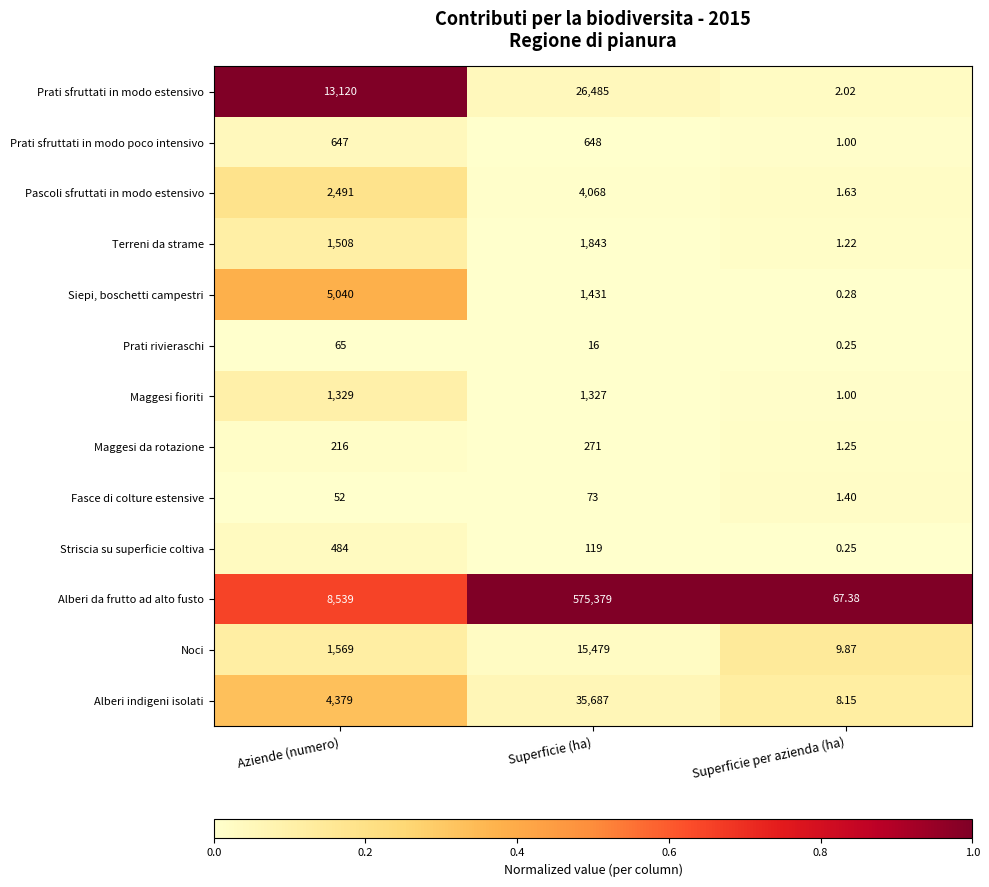

Which category has the highest value across all series?

Superficie (ha)